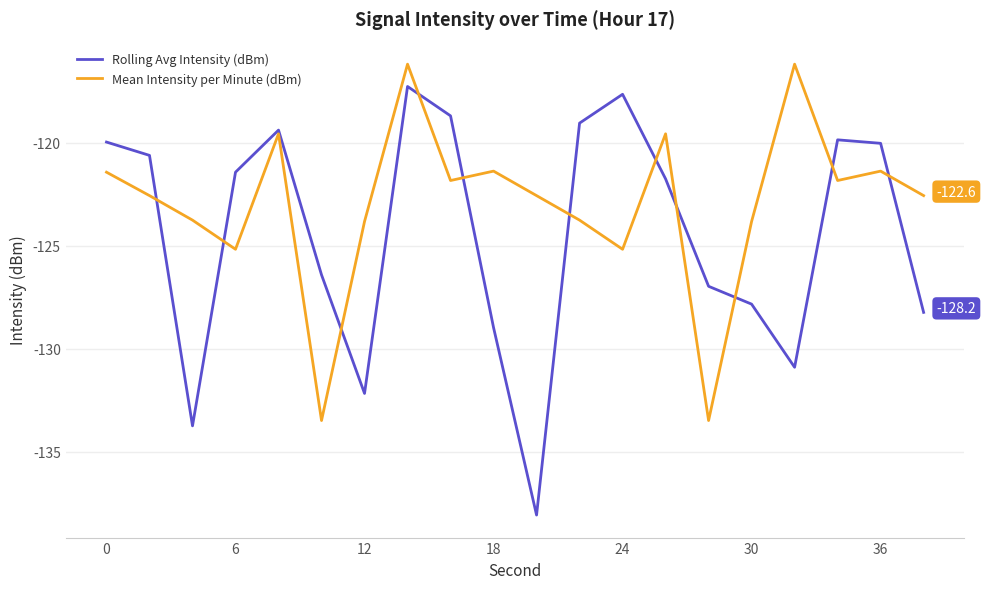

Which series has the largest total across all categories?

Mean Intensity per Minute (dBm)